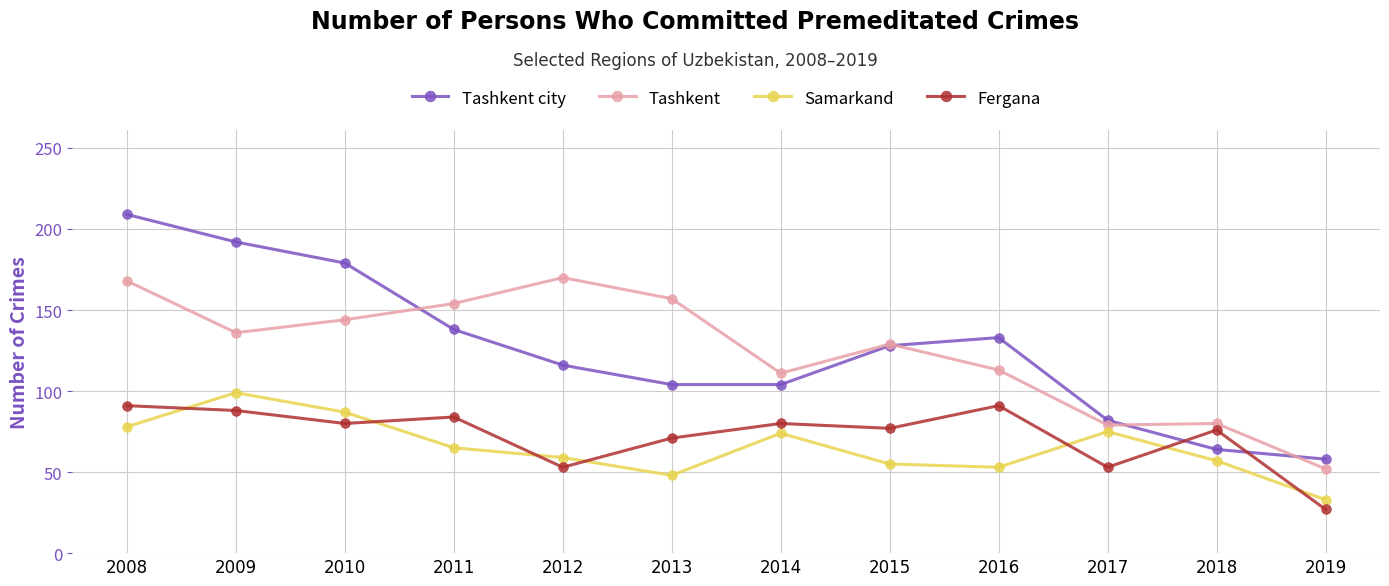

Read the Samarkand value at 2008.

78